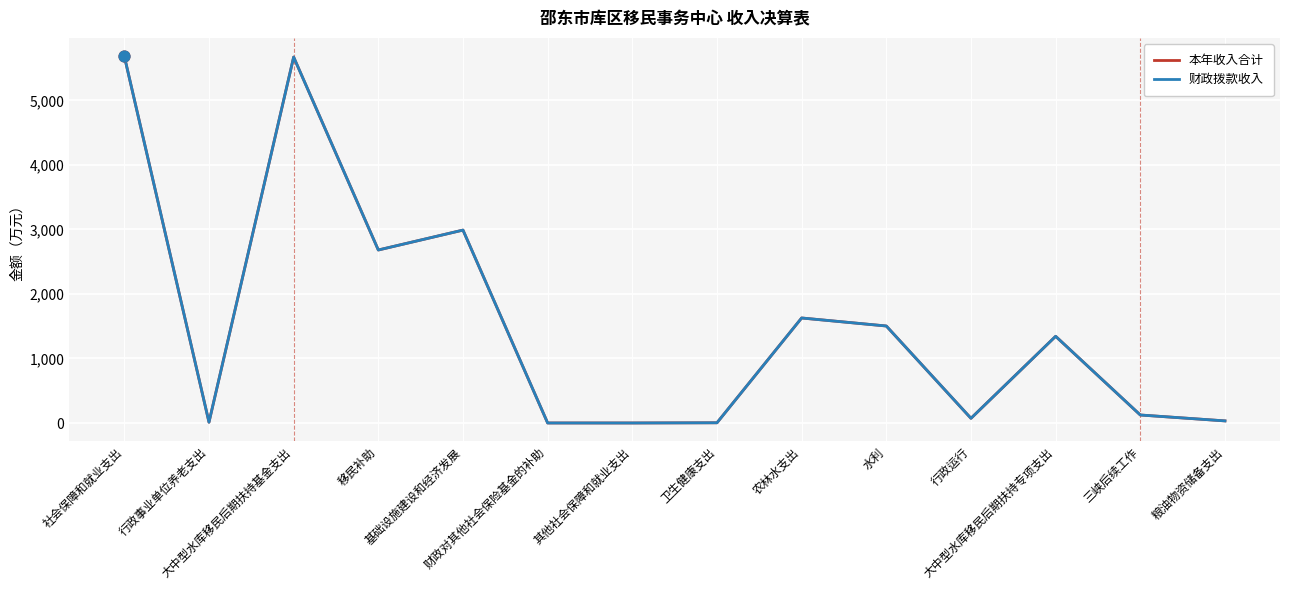

Does the chart have visible grid lines?

Yes